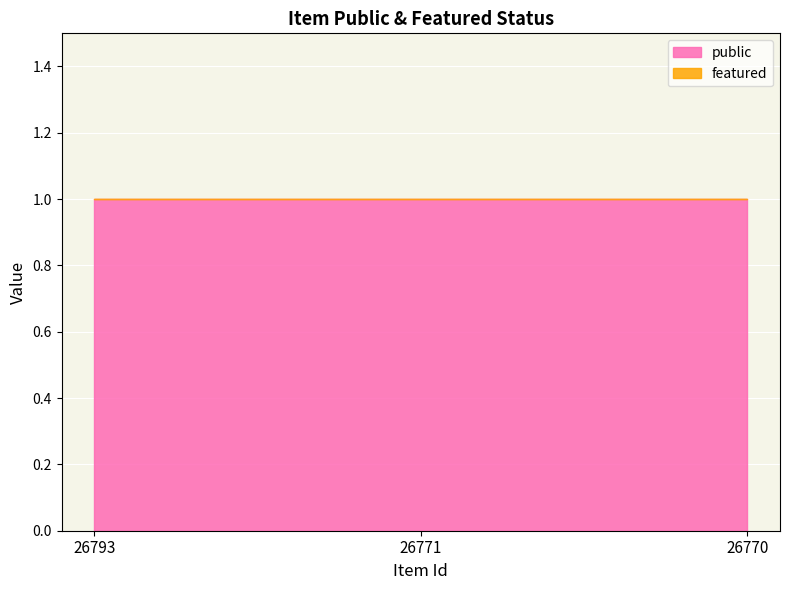

What is the sum of all public values?

3